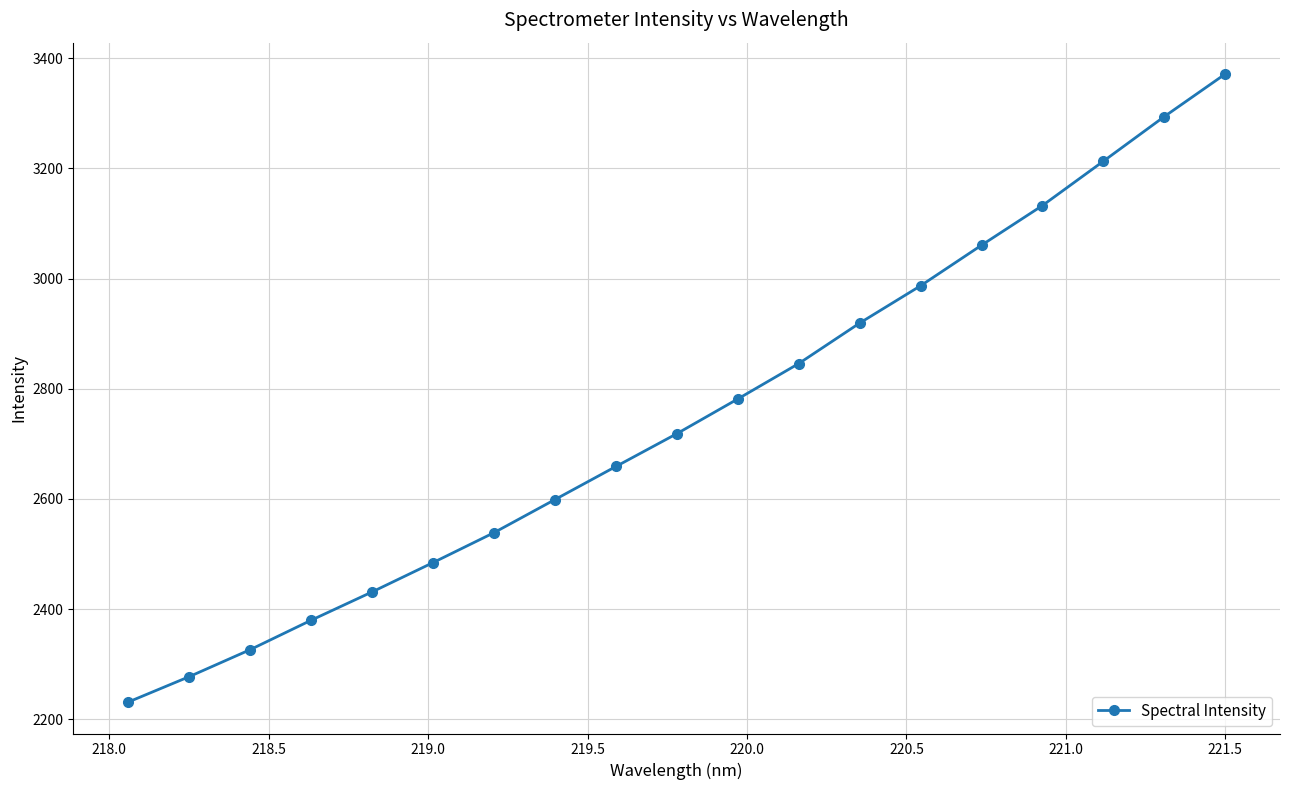

What is the value of the 7th point from the left?

2538.6